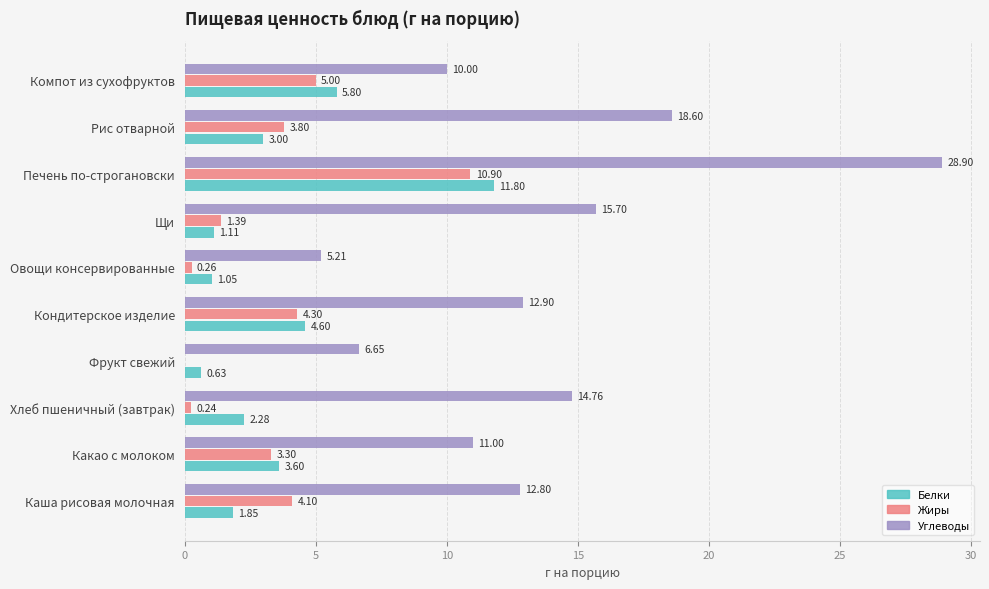

What is the total value across all series at Рис отварной?

25.4